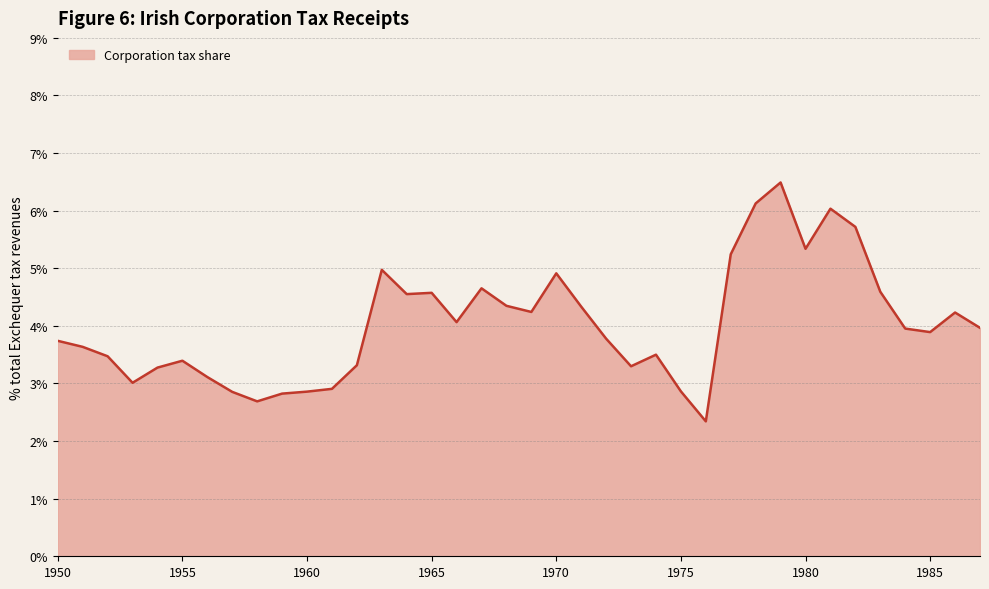

What is the maximum value shown in the chart?

6.5